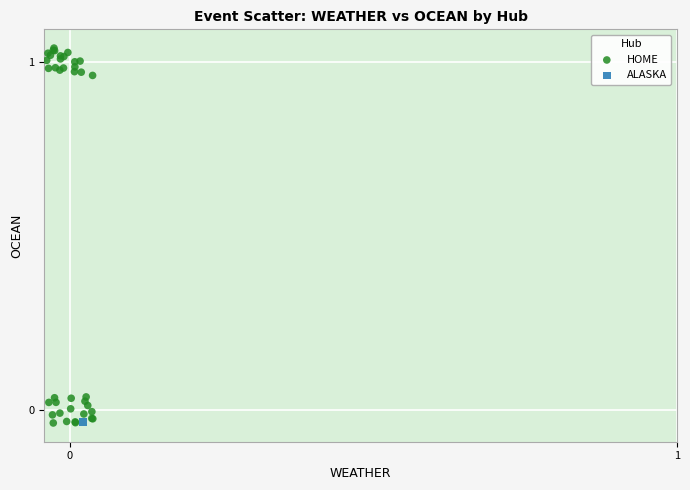

What are all the series names shown in the legend?

HOME, ALASKA